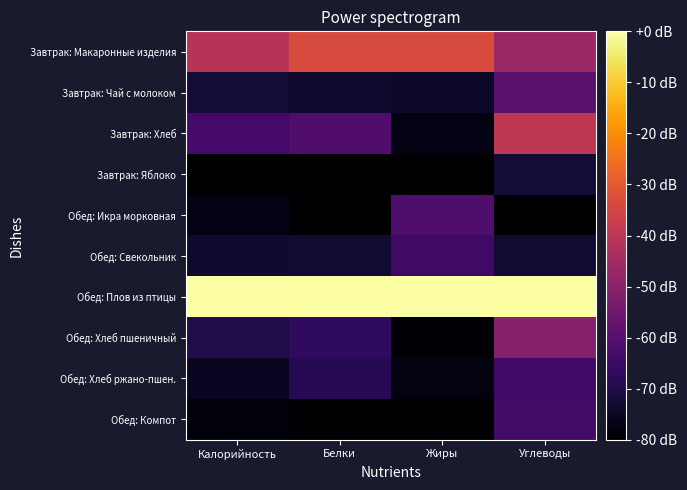

At which category is the sum across all series the highest?

Углеводы